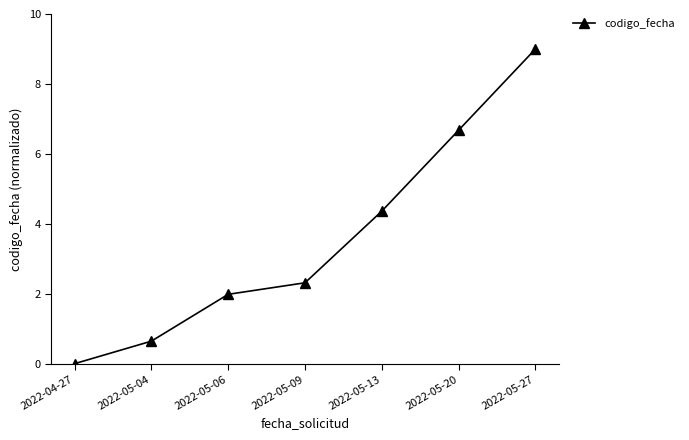

List the labels in order of value, largest first.

2022-05-27, 2022-05-20, 2022-05-13, 2022-05-09, 2022-05-06, 2022-05-04, 2022-04-27